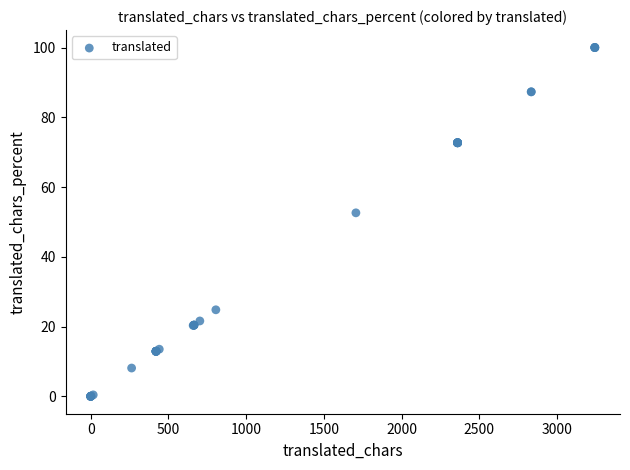

What Y value in the scatter plot is closest to 50?

52.6